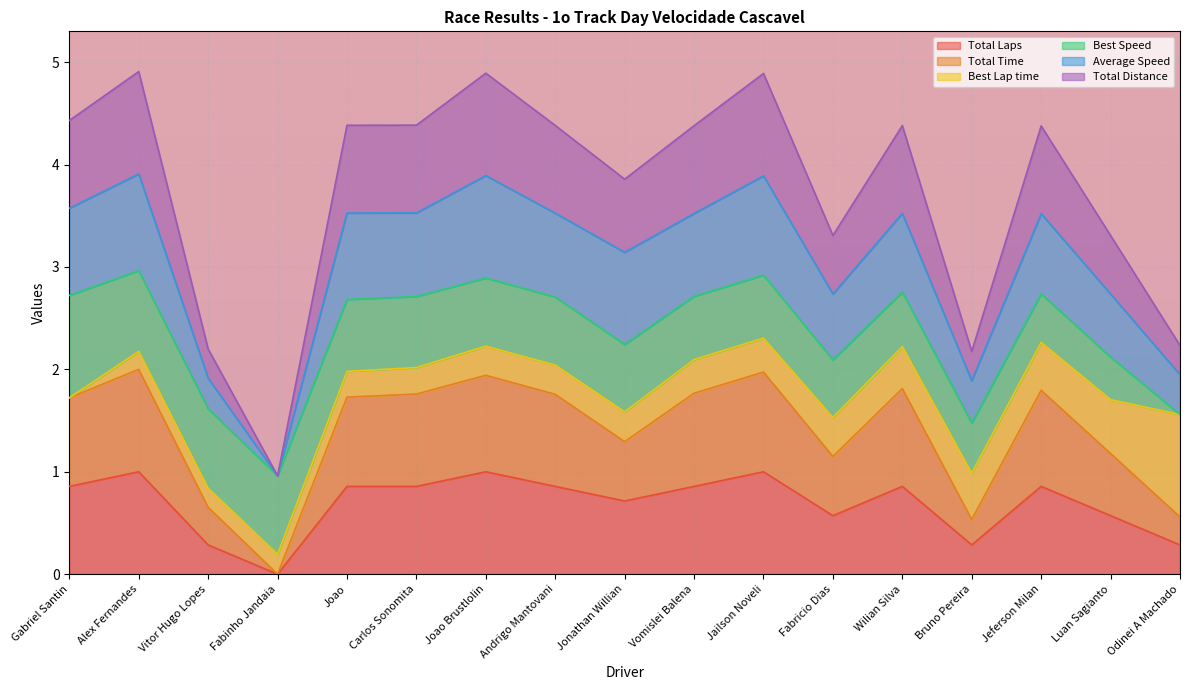

Count the Total Laps values in the range 0 to 1.

17